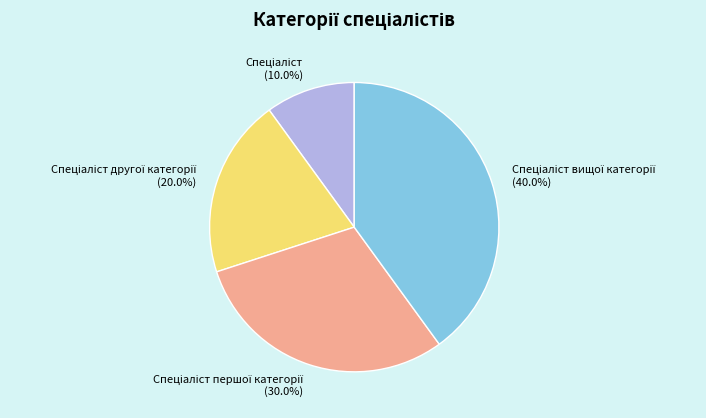

Is there a majority slice in this chart?

No